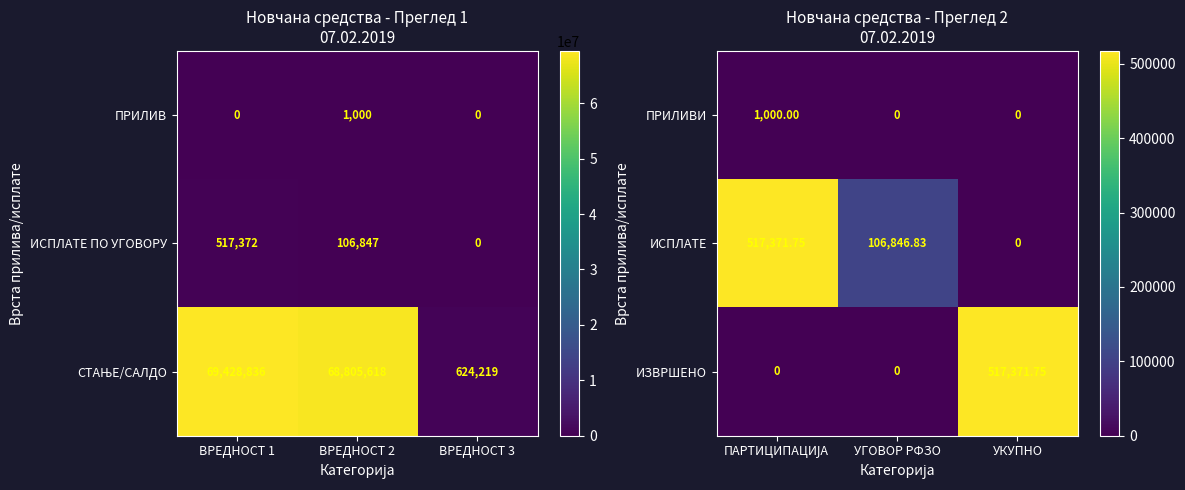

At which label is ИСПЛАТЕ closest to 258685?

УГОВОР РФЗО